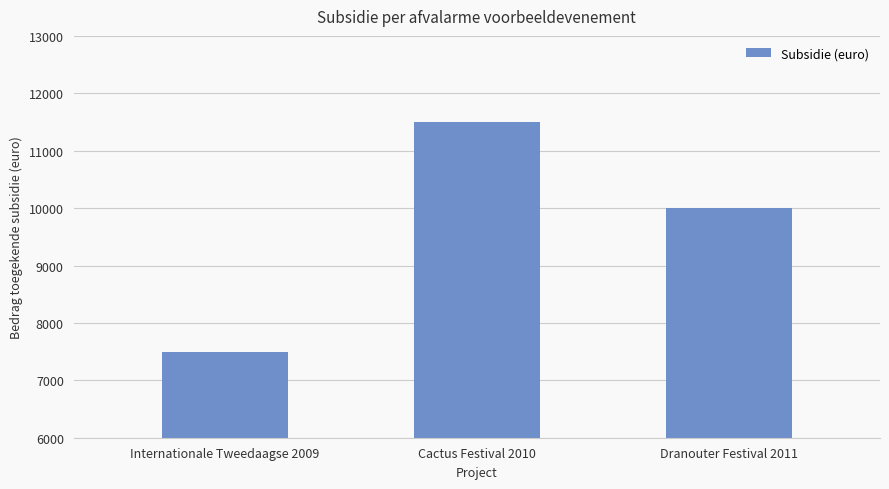

How many data points are less than 10000?

1